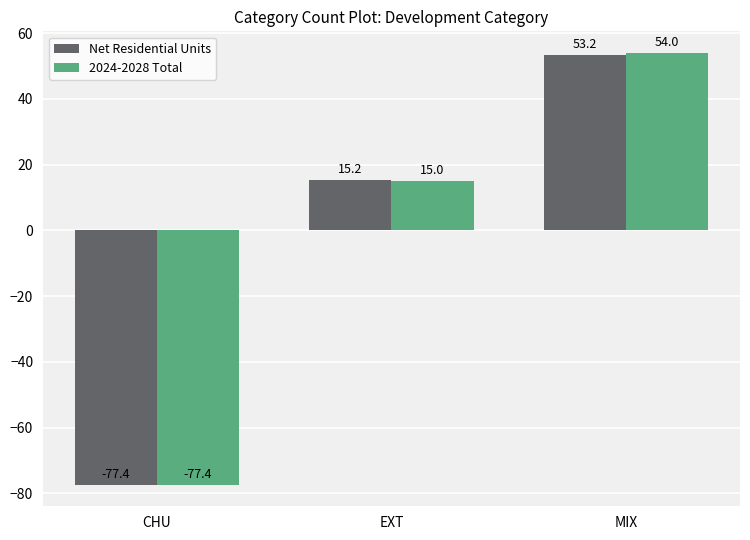

What is the approximate value of 2024-2028 Total at EXT?

15.0